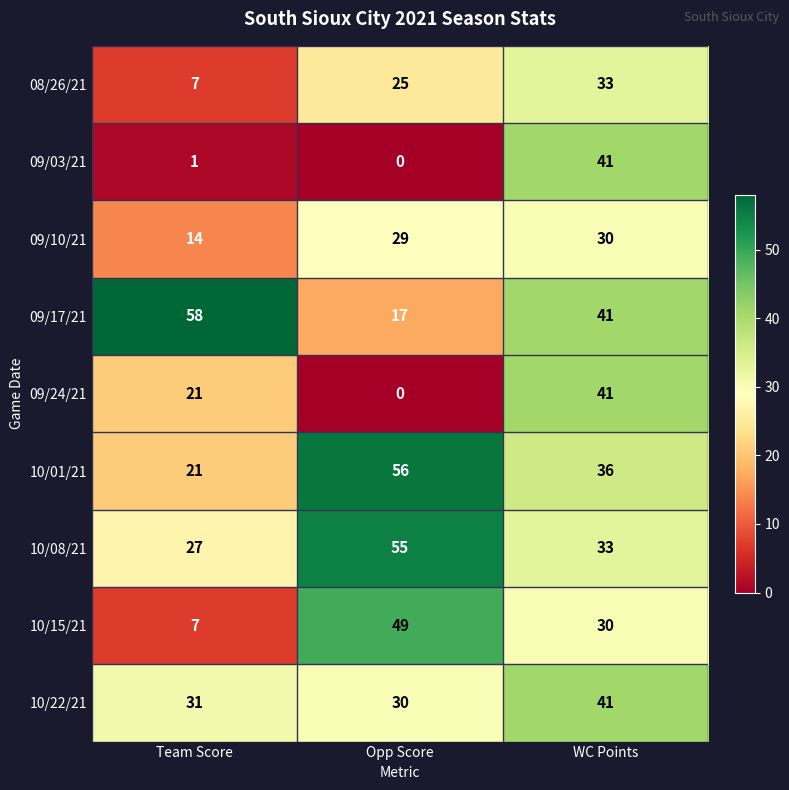

What is the spread (max minus min) of values at WC Points?

11